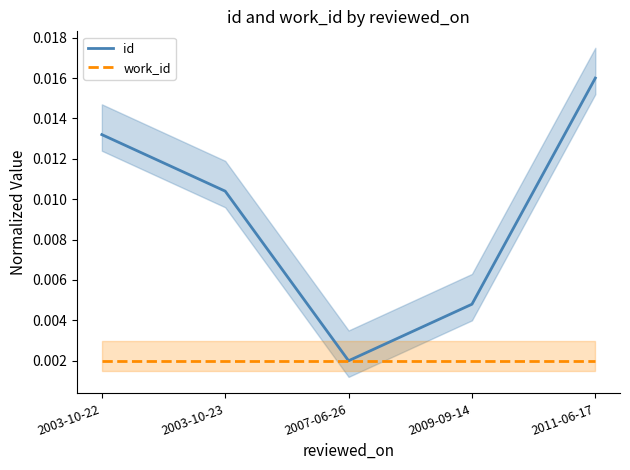

True or false: id and work_id cross at least once.

False